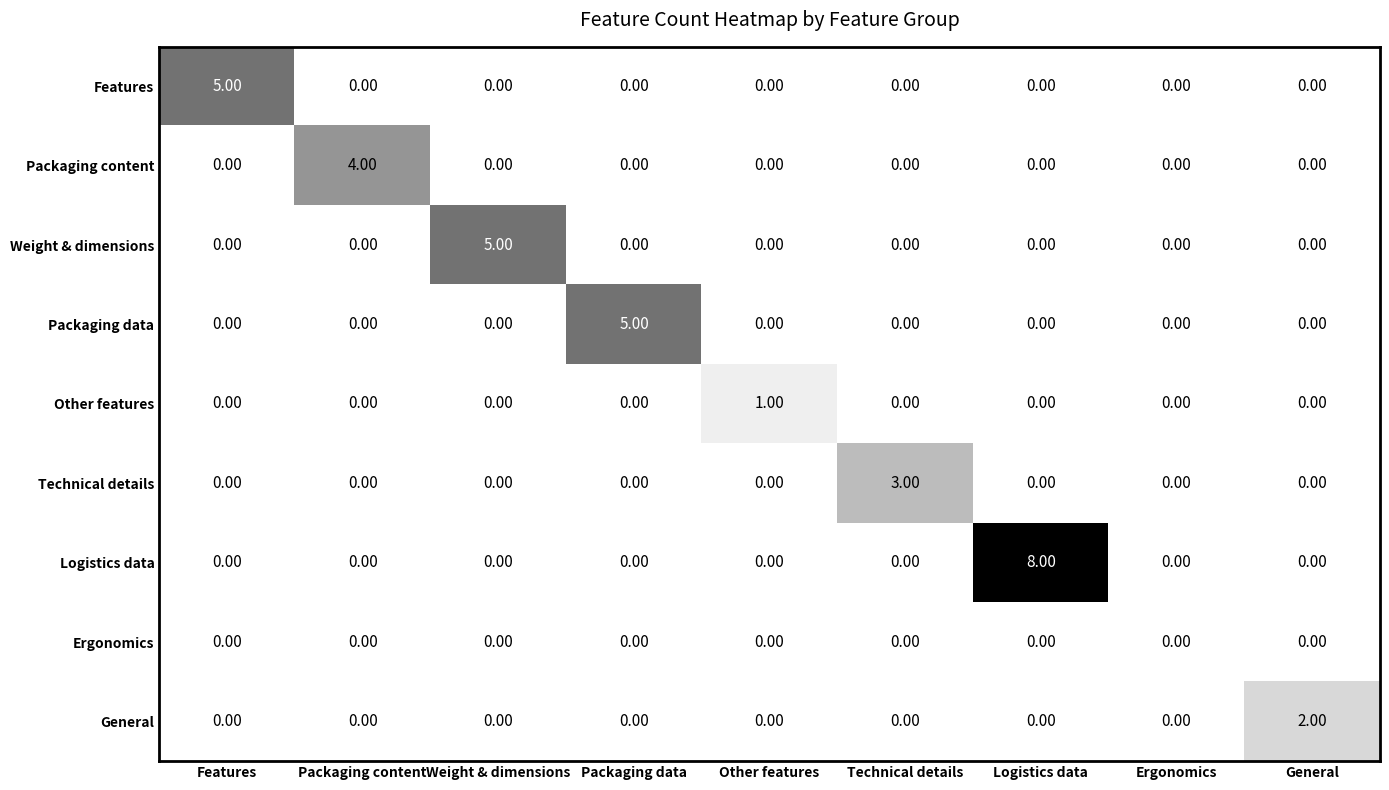

Which series has the largest range (max minus min)?

Logistics data